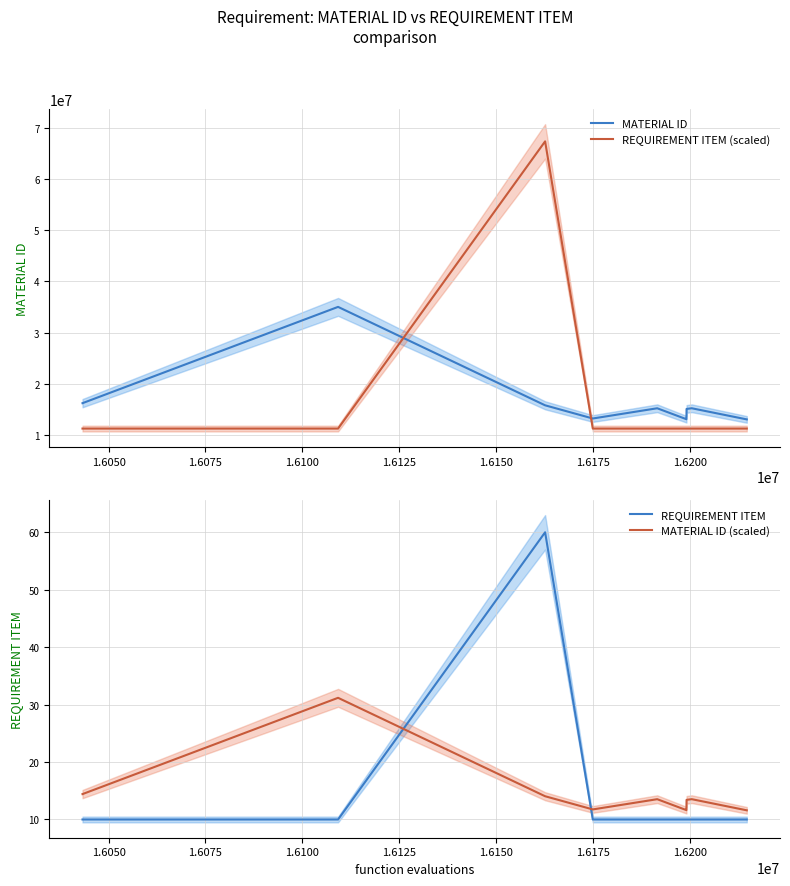

Which series has the largest range (max minus min)?

REQUIREMENT ITEM (scaled)